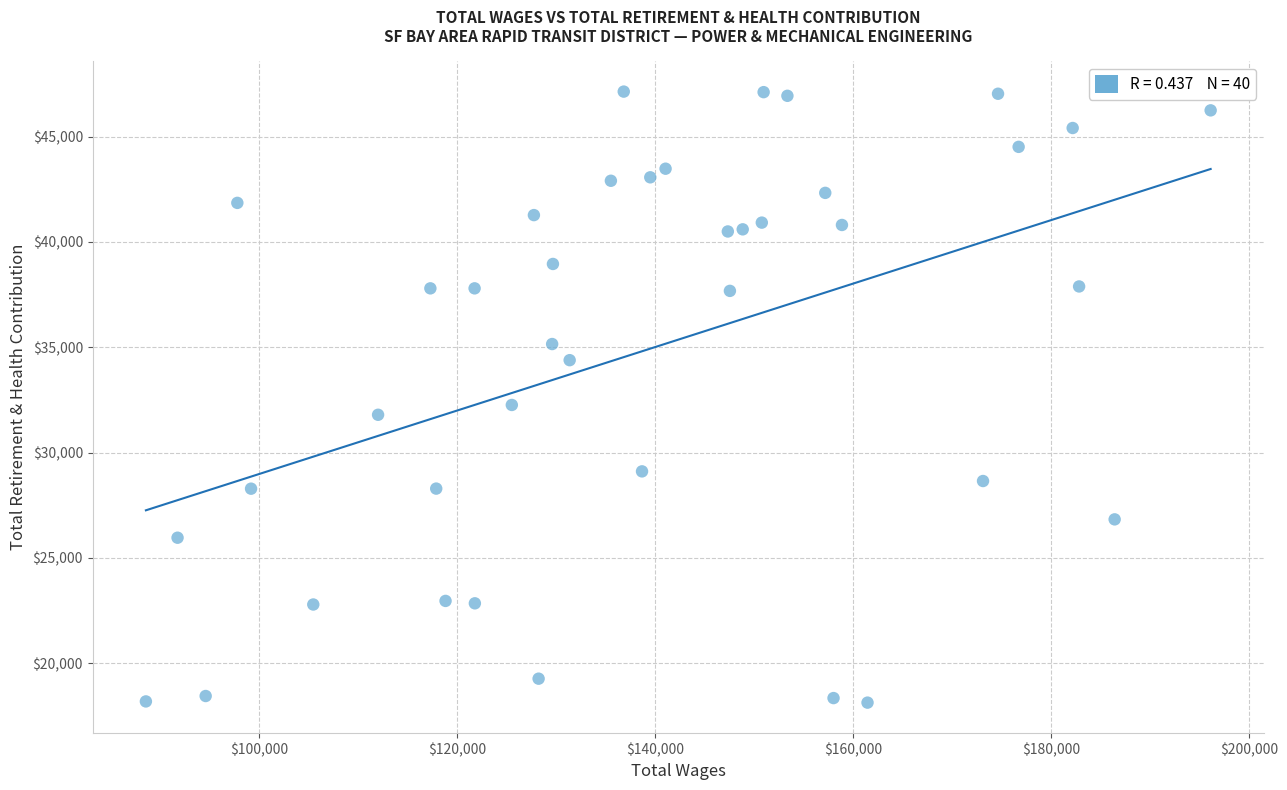

What Y value in the scatter plot is closest to 32632?

32259